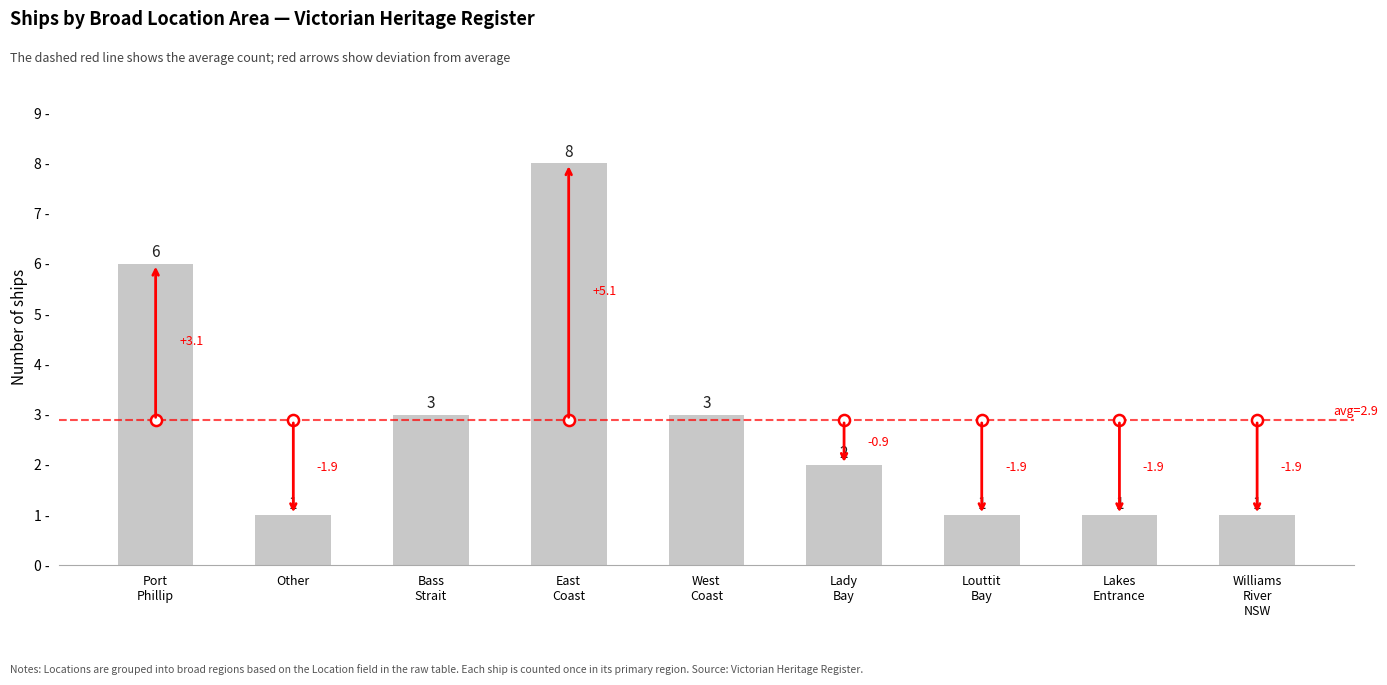

What is the change in value from Port
Phillip to West
Coast?

-3